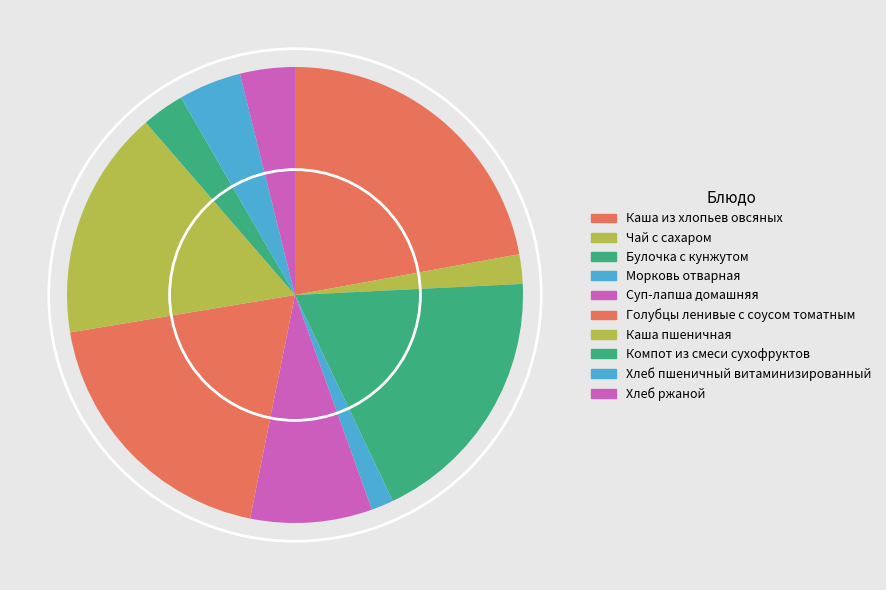

Is there any slice that represents more than half of the pie?

No